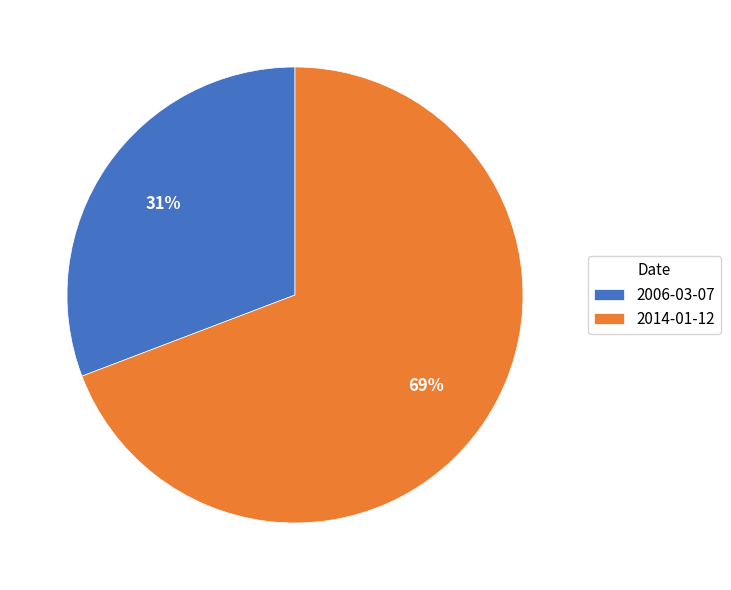

Count the number of slices in the pie.

2